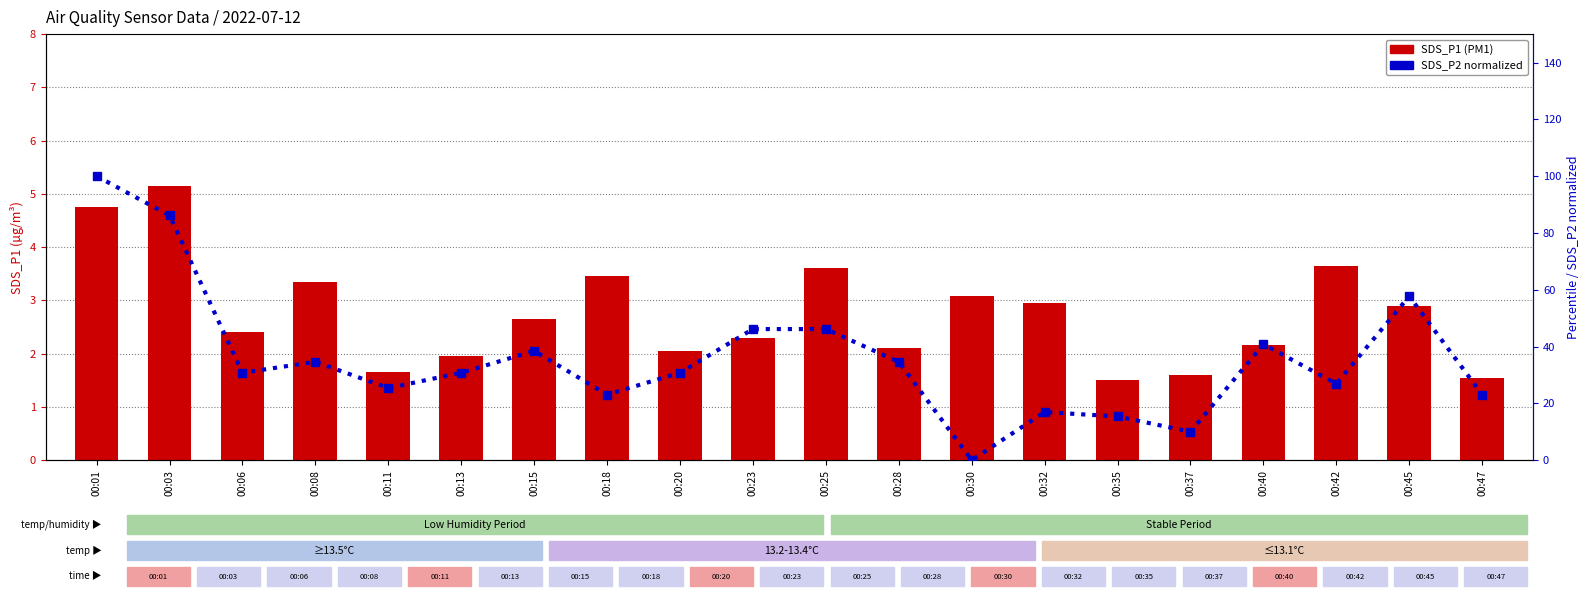

What is the difference between the SDS_P2 (normalized) values at 00:08 and 00:03?

51.5